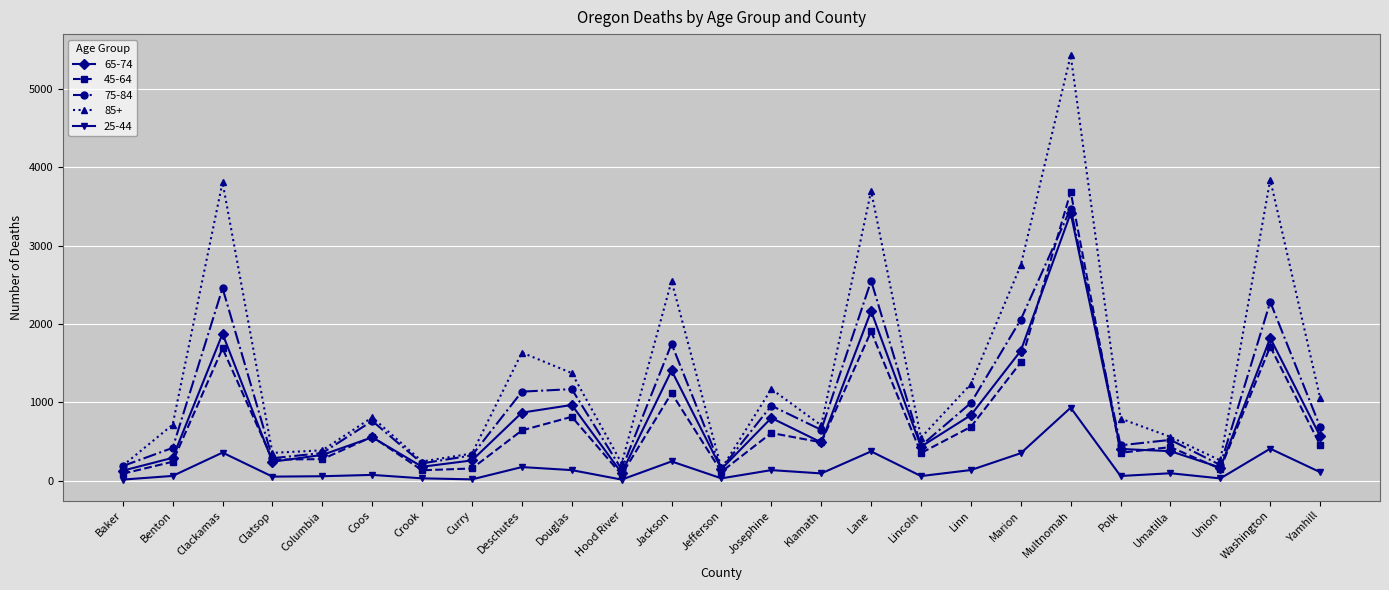

The value of 65-74 at Klamath is 242. True or false?

False